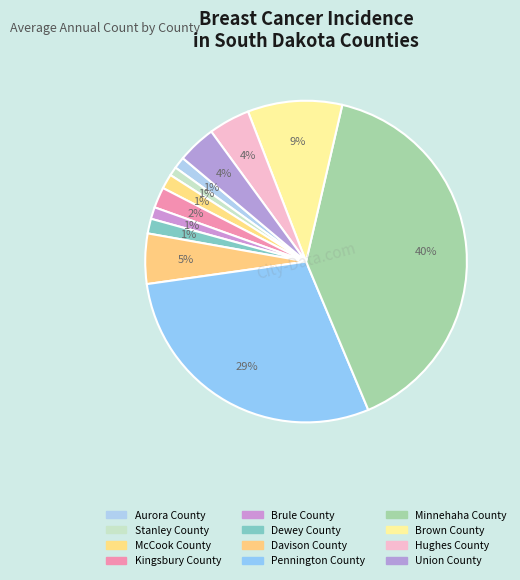

Is it true that Brown County is 9% of the pie?

True